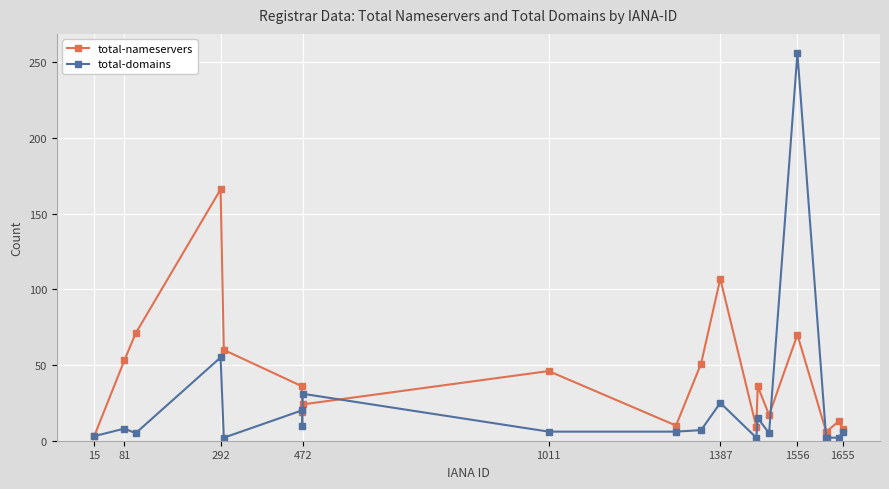

What is the average value of the total-domains series?

23